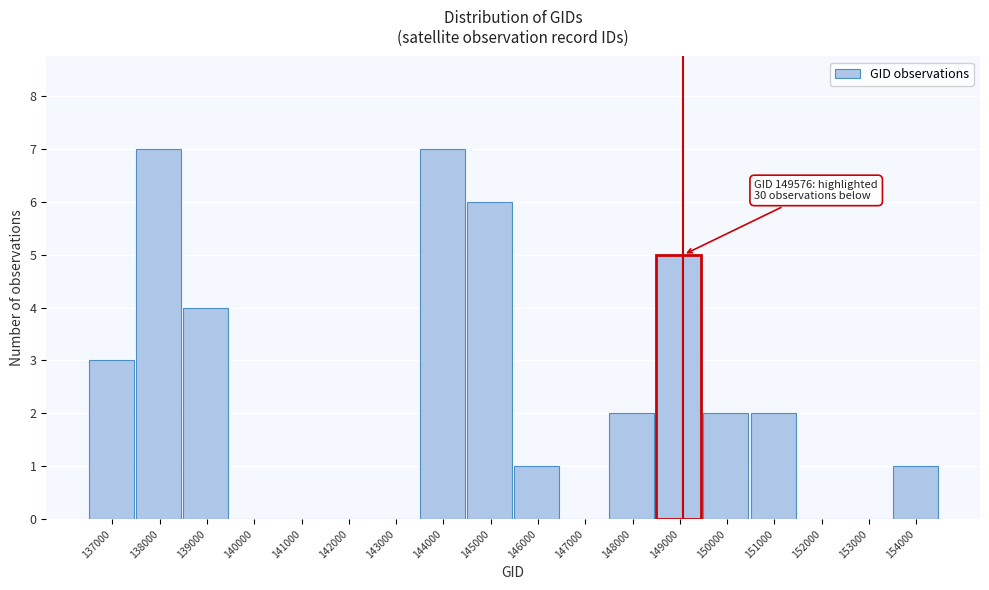

Reading right to left, what are all the values shown in this chart?

154000=1	153000=0	152000=0	151000=2	150000=2	149000=5	148000=2	147000=0	146000=1	145000=6	144000=7	143000=0	142000=0	141000=0	140000=0	139000=4	138000=7	137000=3